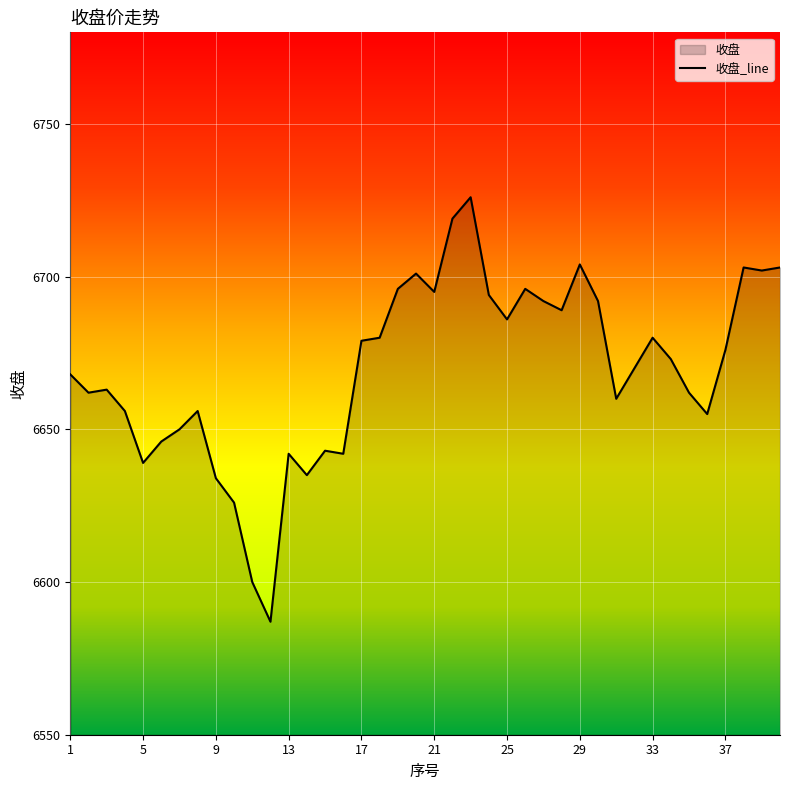

List the labels in order of value, smallest first.

12, 11, 10, 9, 14, 5, 13, 16, 15, 6, 7, 36, 4, 8, 31, 2, 35, 3, 1, 32, 34, 37, 17, 18, 33, 25, 28, 27, 30, 24, 21, 19, 26, 20, 39, 38, 40, 29, 22, 23